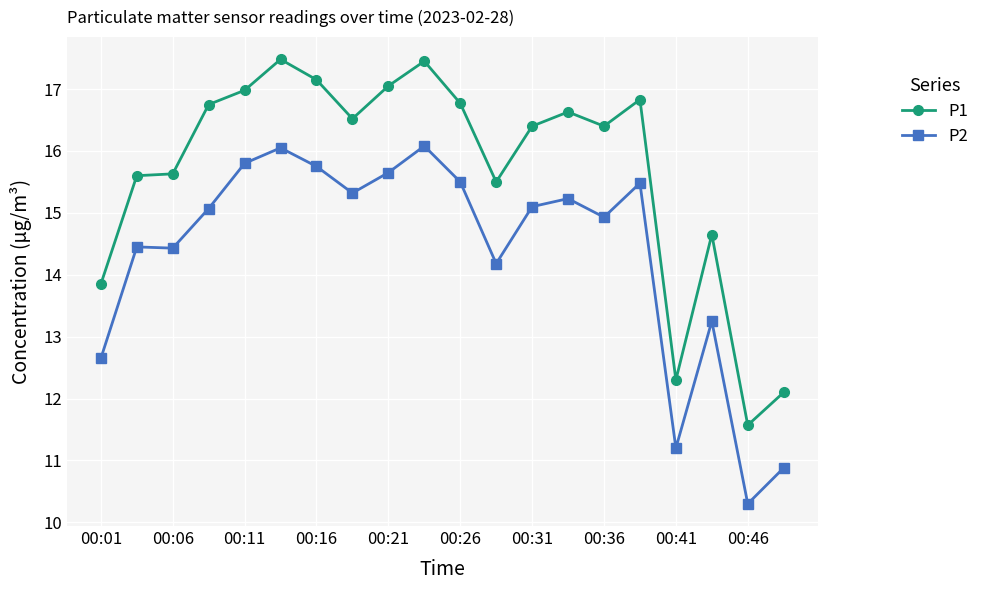

Rank the series by their average value, from lowest to highest.

P2, P1